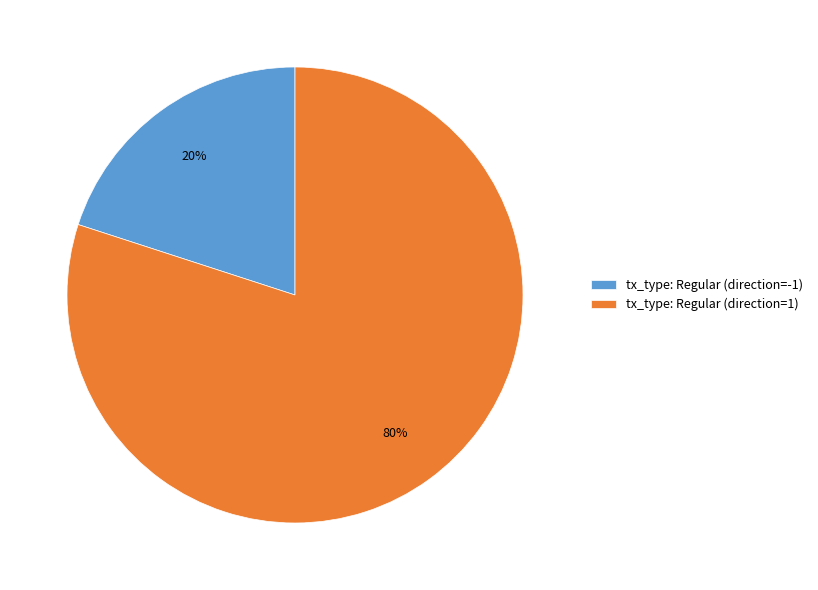

Do tx_type: Regular (direction=-1) and tx_type: Regular (direction=1) together represent more than half of the pie?

Yes